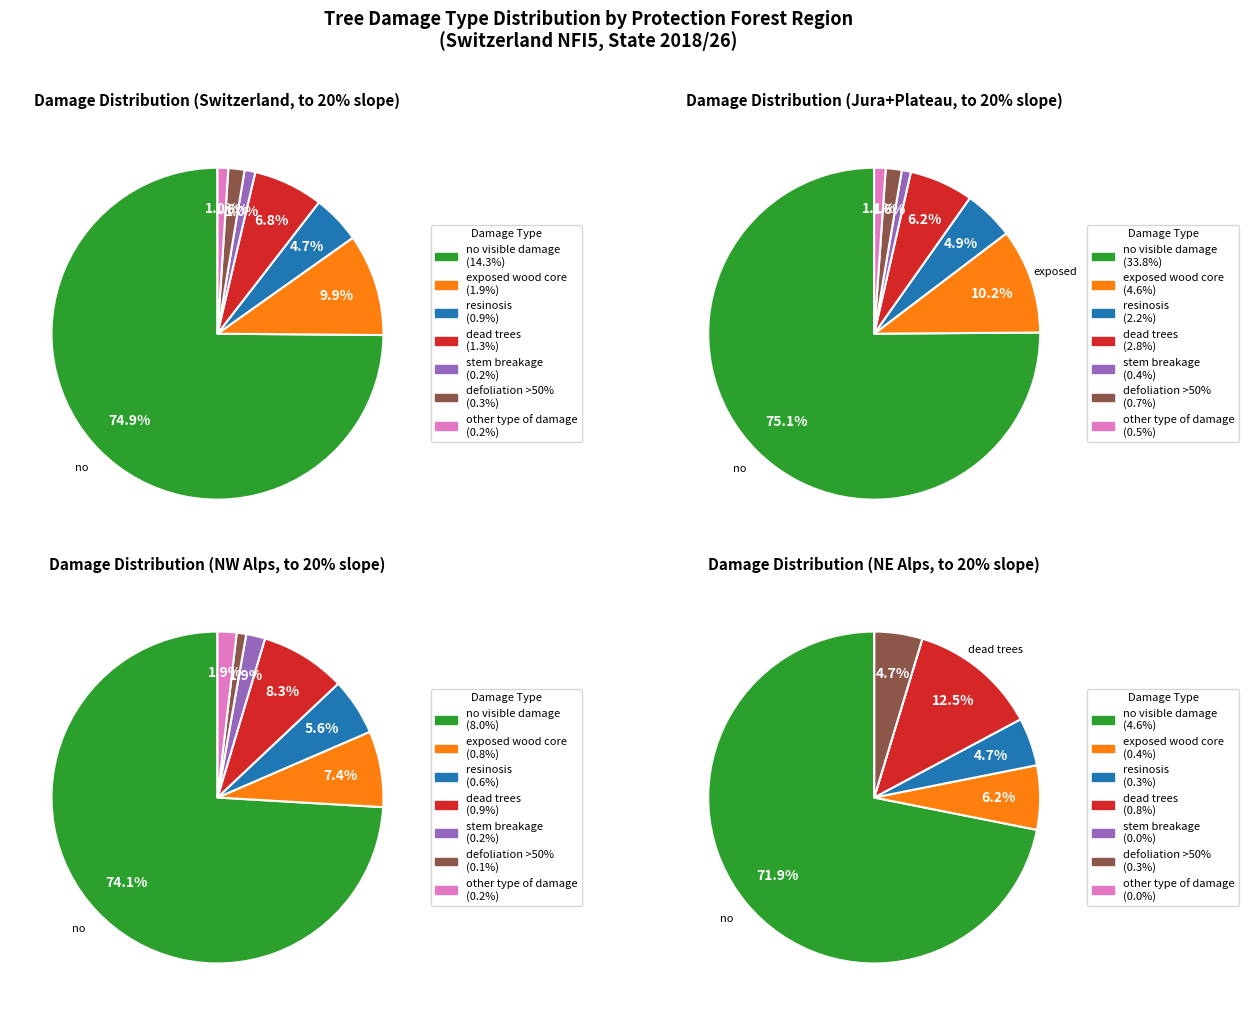

Count the number of slices in the pie.

7